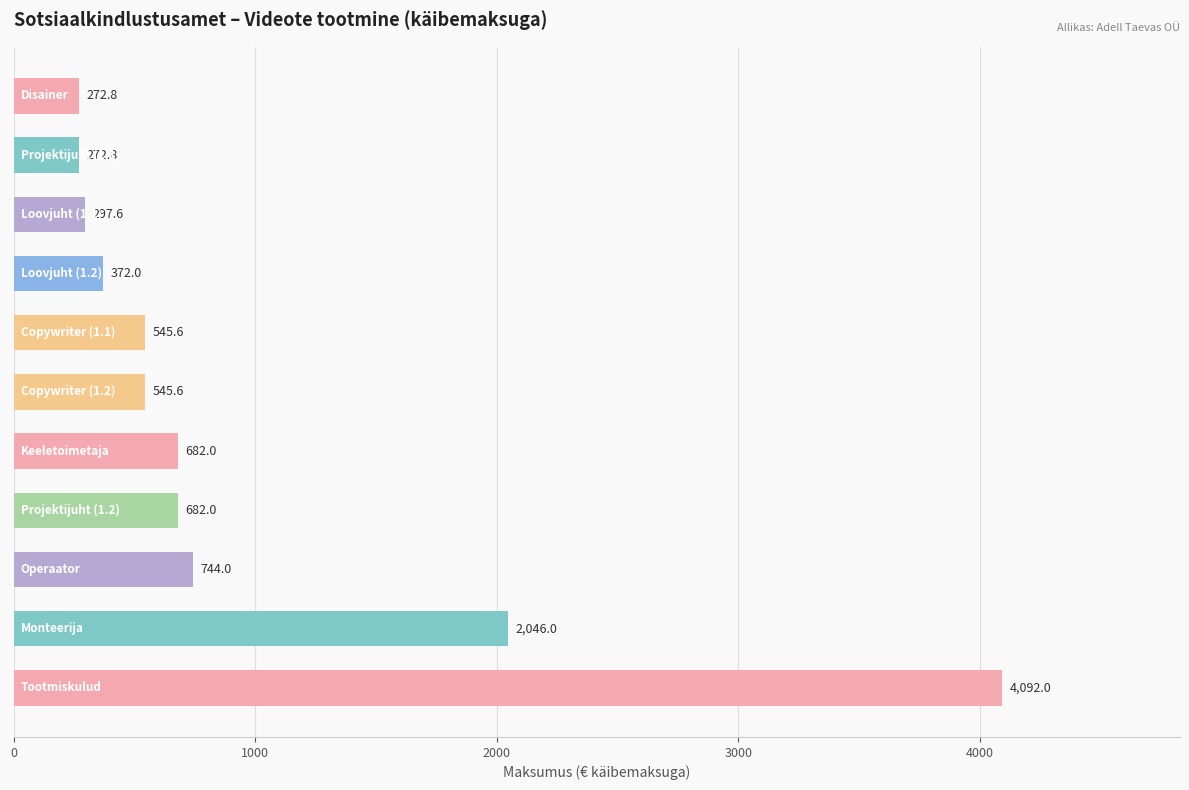

Are the bars grouped side by side (vs. stacked)?

No